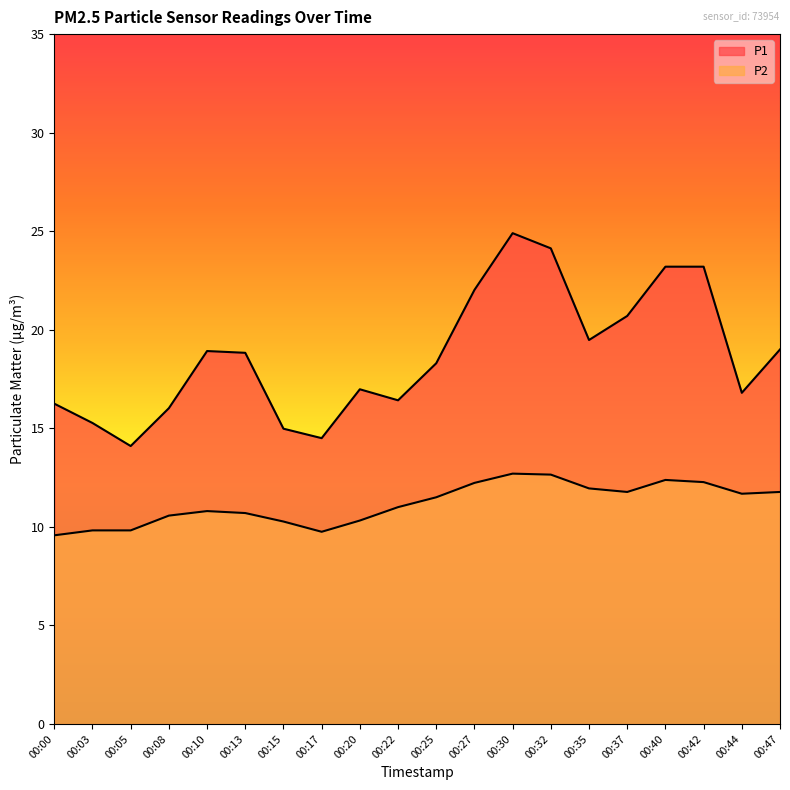

At 00:35, list the series in order from smallest to largest.

P2, P1